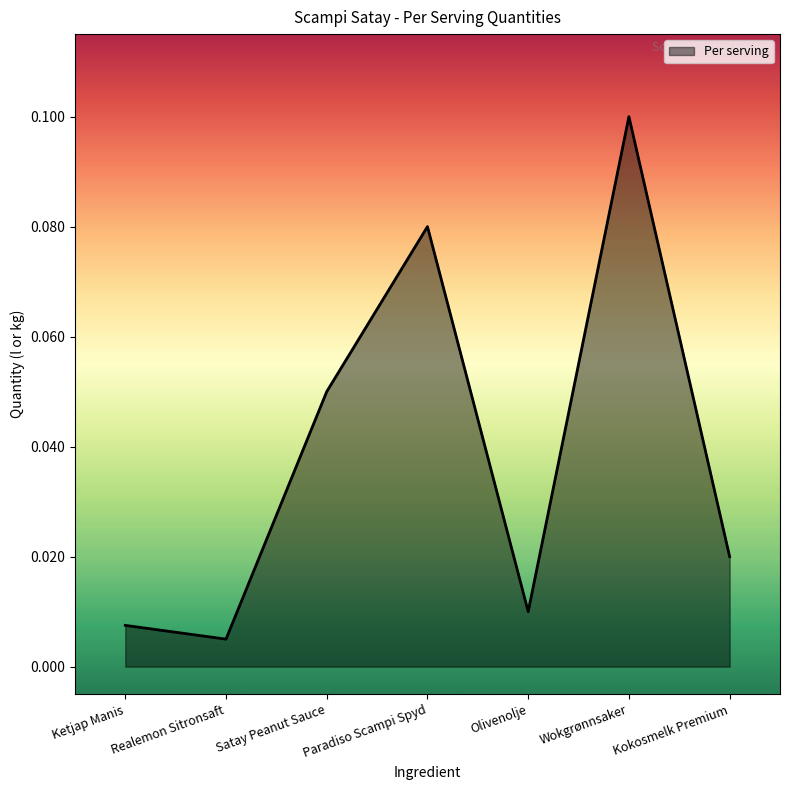

True or false: there are more than 0 points higher than both neighbors.

True